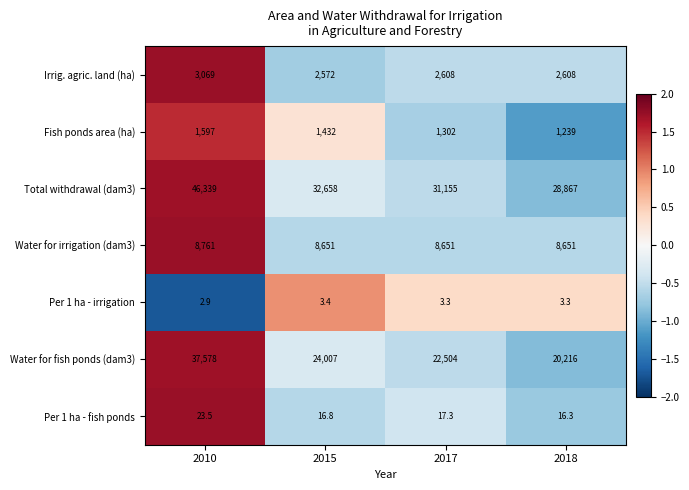

The value of Per 1 ha - fish ponds at 2010 is 42.3. True or false?

False